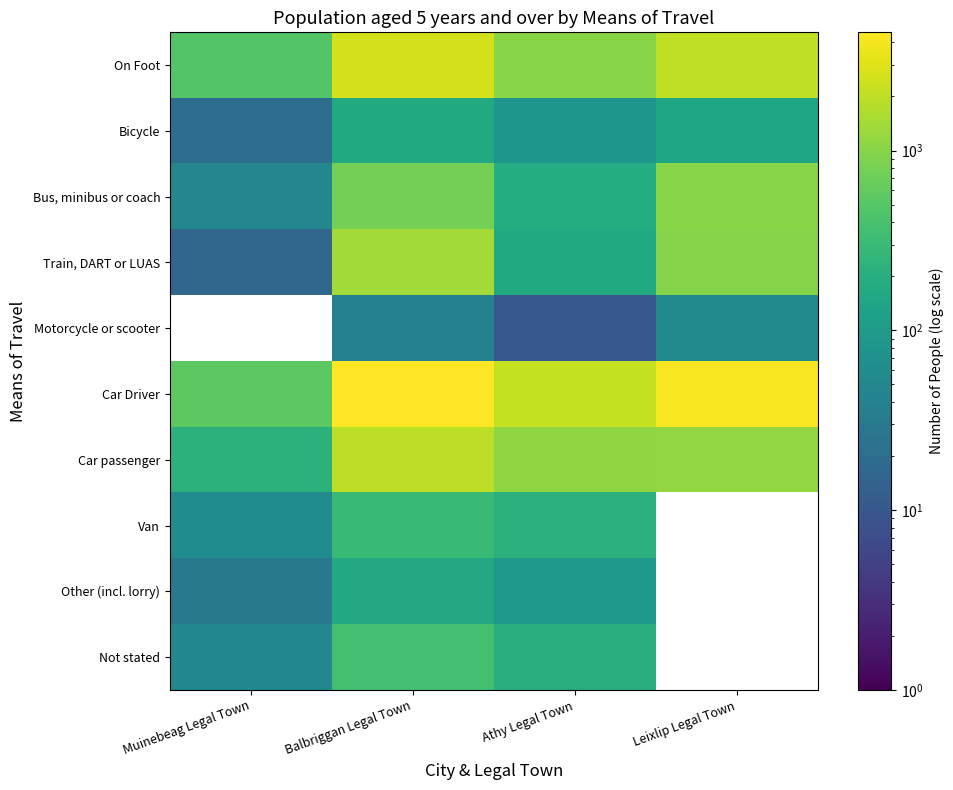

Where does the Bicycle series first go above 146?

Balbriggan Legal Town